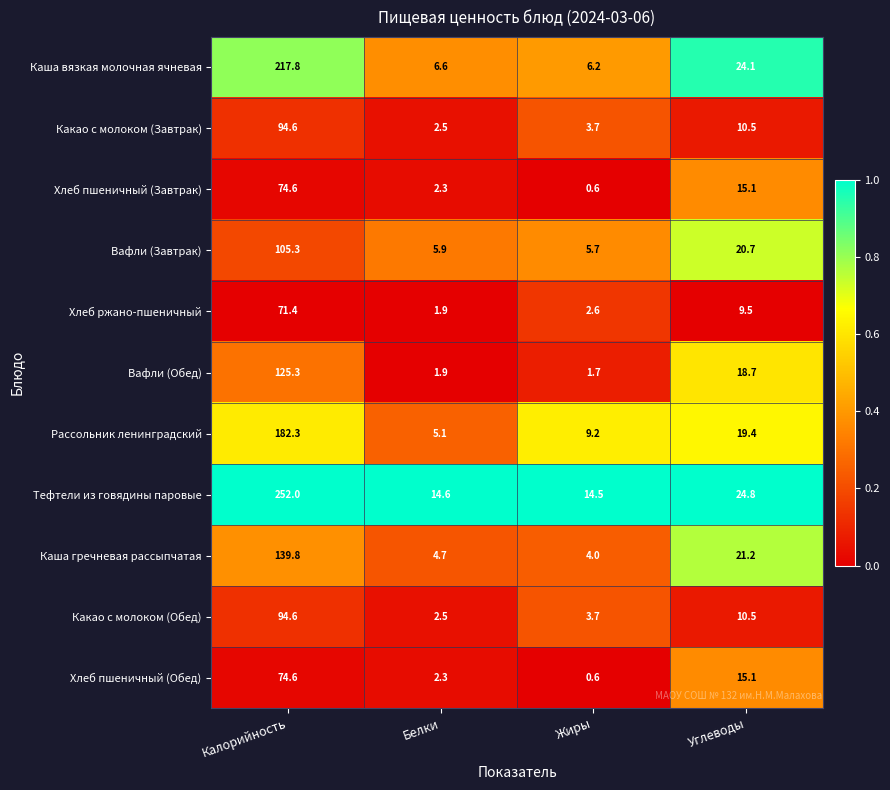

Which series changed the most between Жиры and Углеводы?

Каша вязкая молочная ячневая